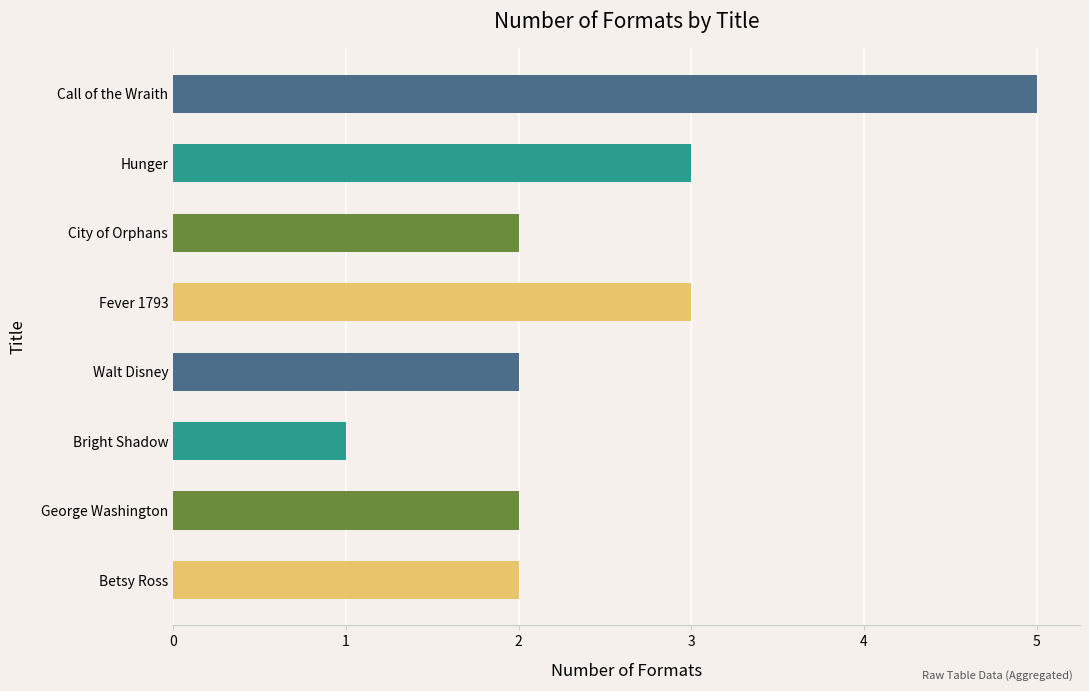

Rank the categories by value from highest to lowest.

Call of the Wraith, Hunger, Fever 1793, City of Orphans, Walt Disney, George Washington, Betsy Ross, Bright Shadow